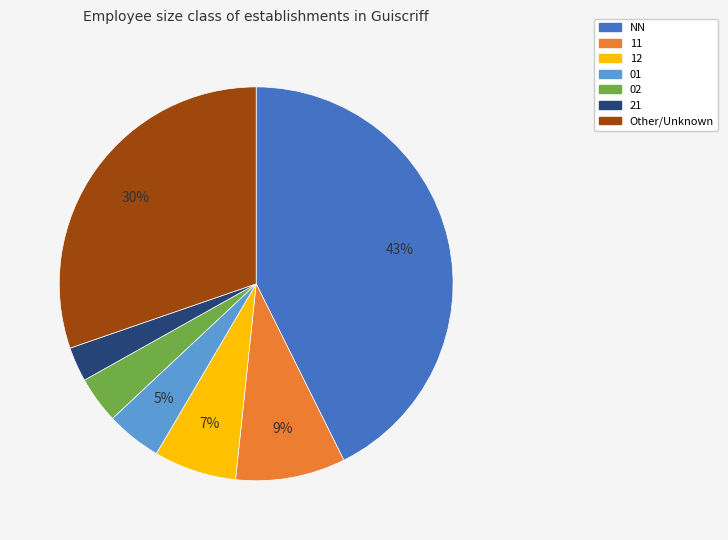

Which category has the biggest portion of the pie?

NN